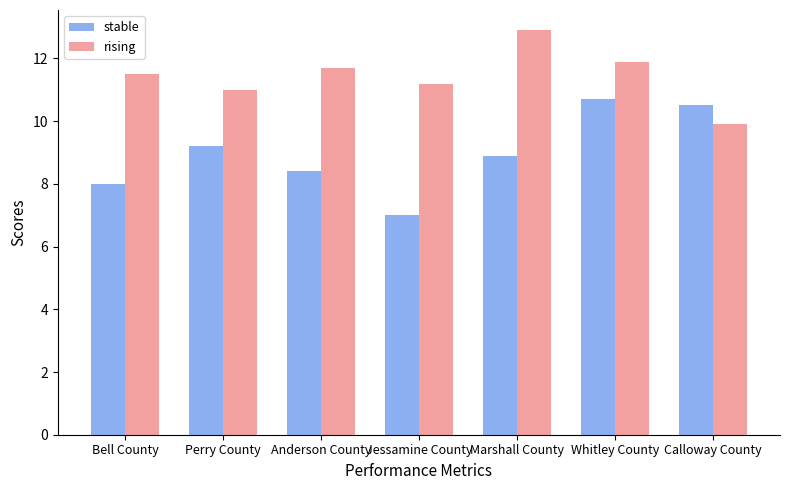

Where does the rising series first go above 11?

Bell County